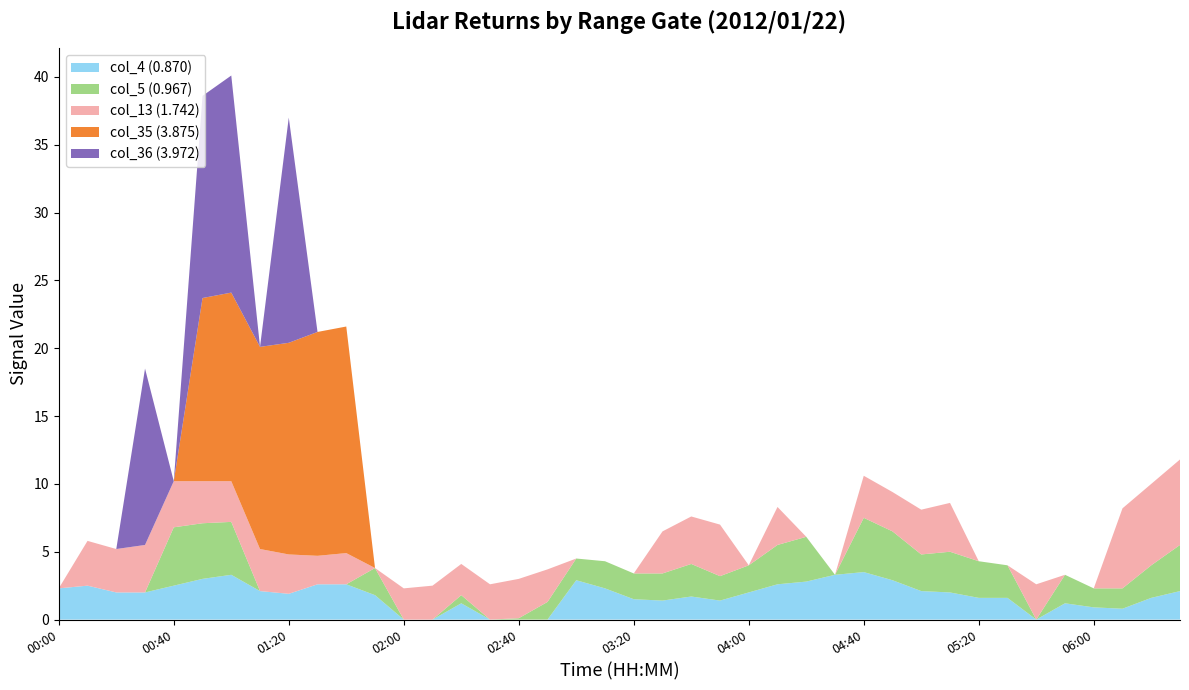

The value of col_4 (0.870) at 00:00 is 4.0. True or false?

False